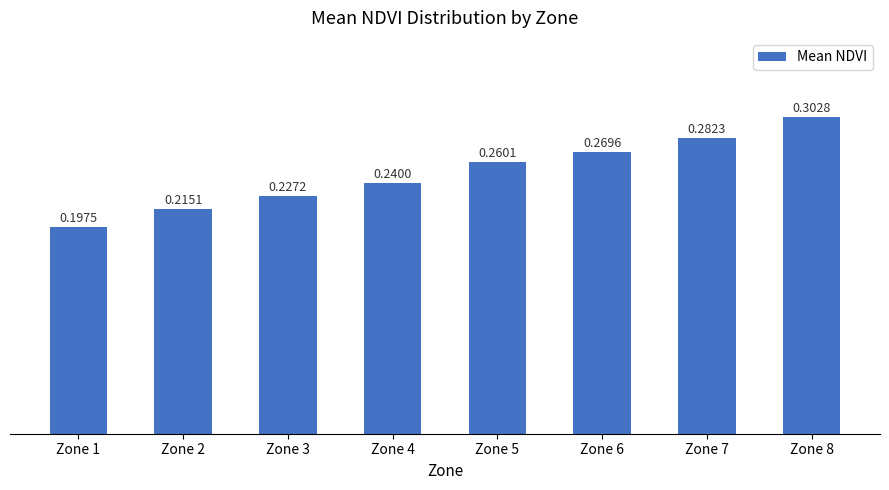

Count the values in the range 0 to 1.

8